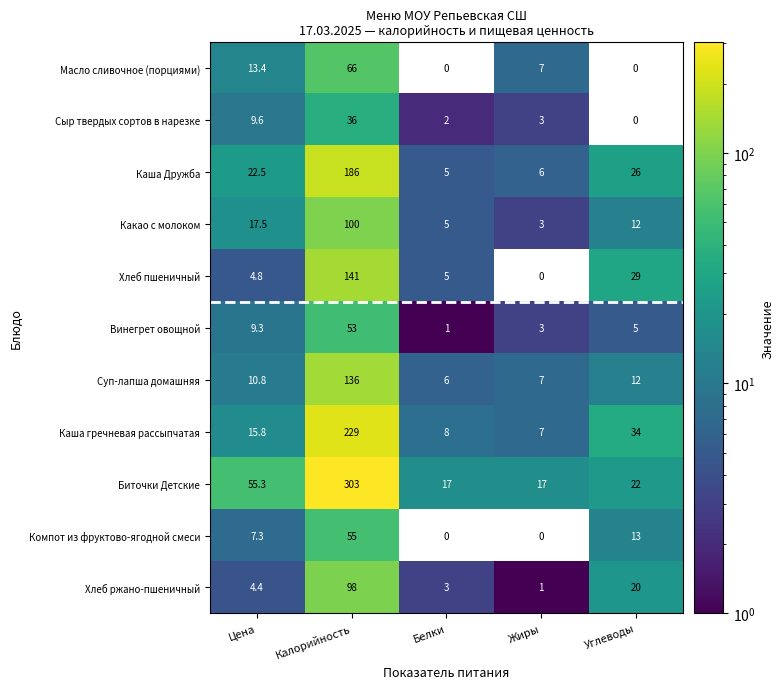

What is the difference between the highest and lowest values at Жиры?

17.0